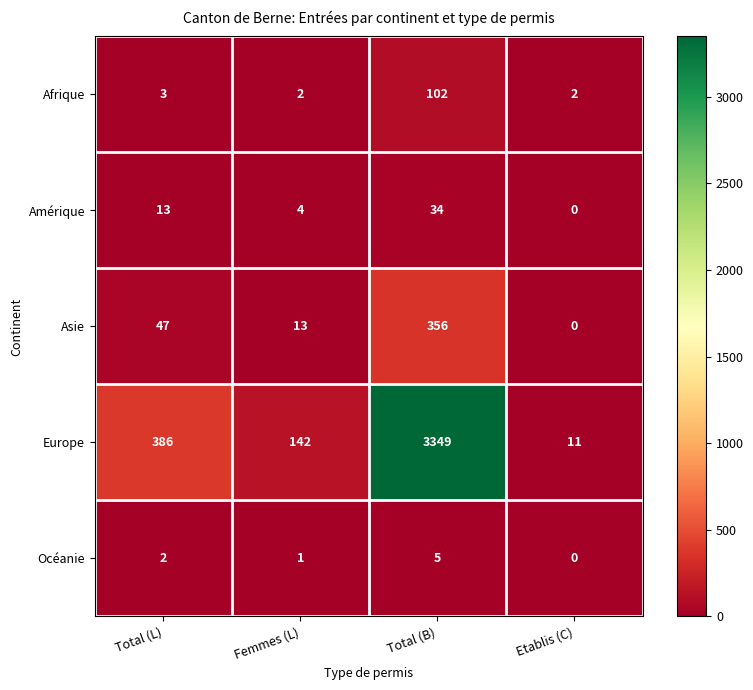

What is the spread (max minus min) of values at Femmes (L)?

141